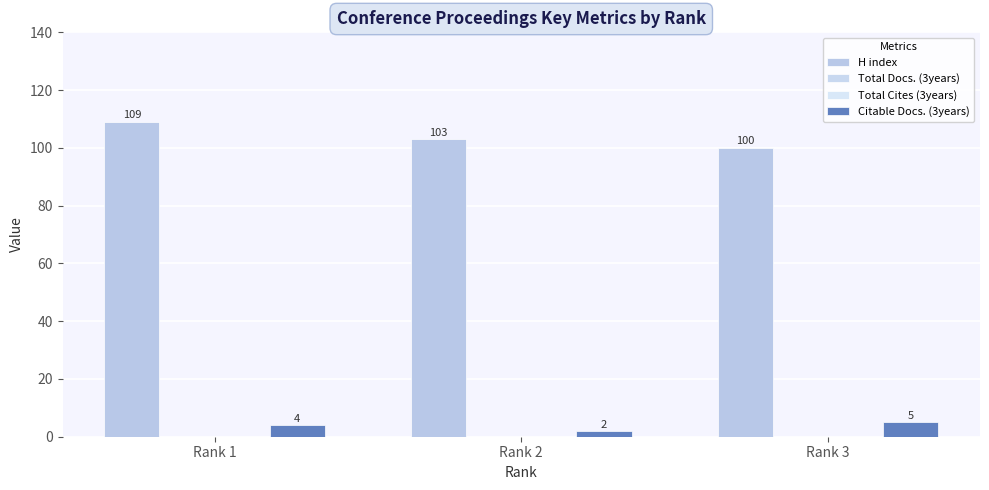

Which series has the largest total across all categories?

H index